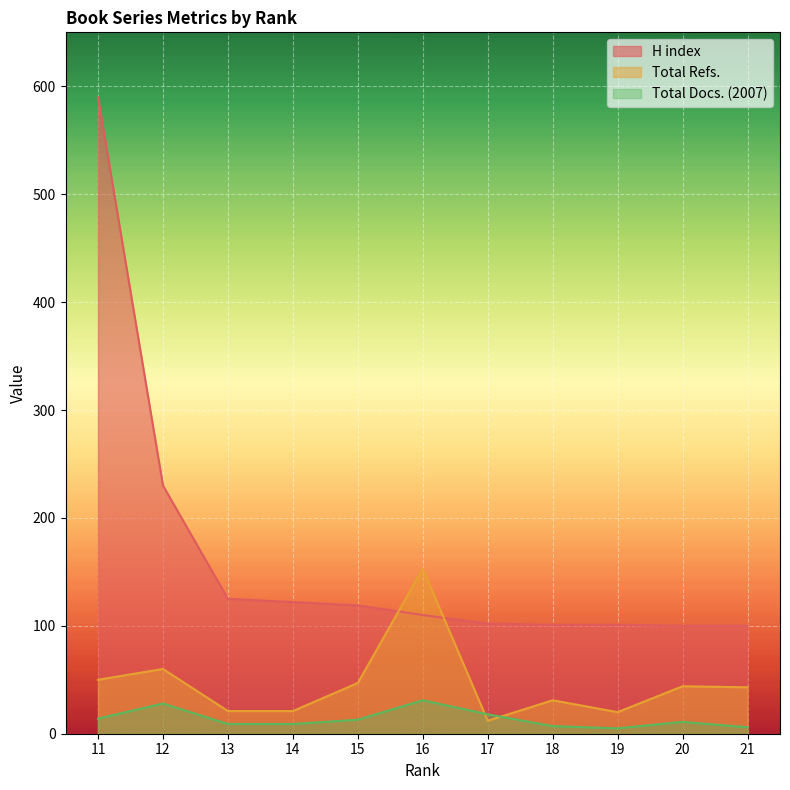

Reading left to right, extract all data points from this chart.

H index: 21=100	20=100	19=101	18=101	17=102	16=110	15=119	14=122	13=125	12=230	11=590
Total Refs.: 21=43	20=44	19=20	18=31	17=12	16=153	15=47	14=21	13=21	12=60	11=50
Total Docs. (2007): 21=6	20=11	19=5	18=7	17=18	16=31	15=13	14=9	13=9	12=28	11=14